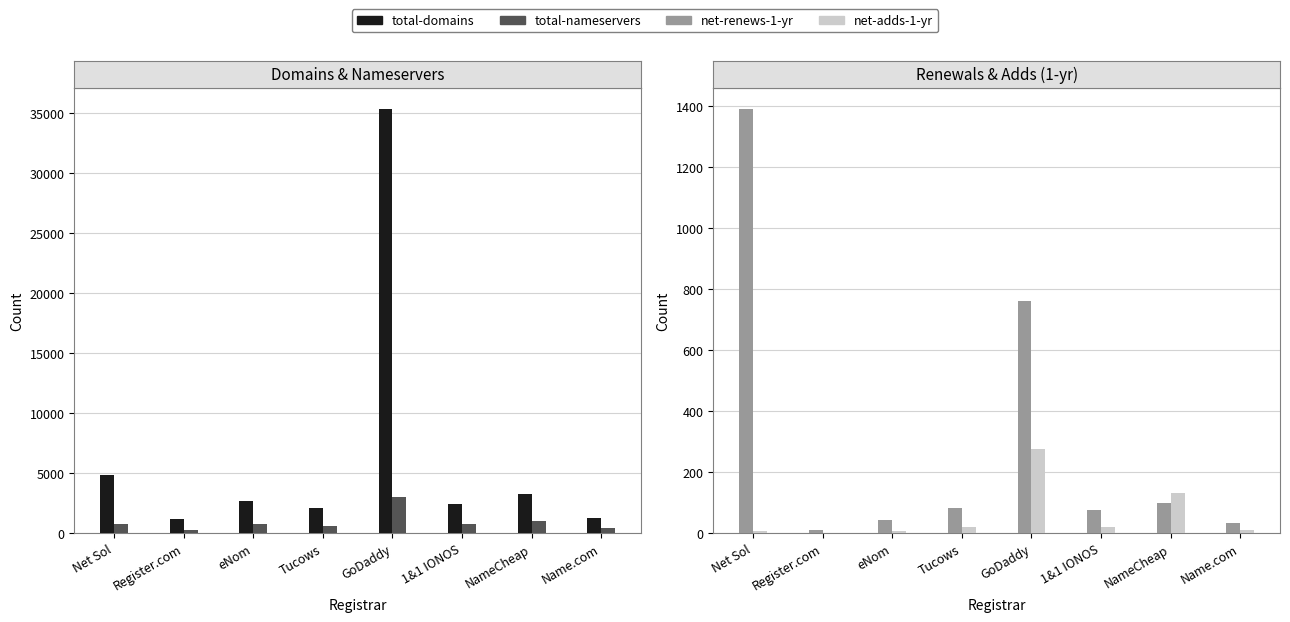

What position from the right is Name.com?

1